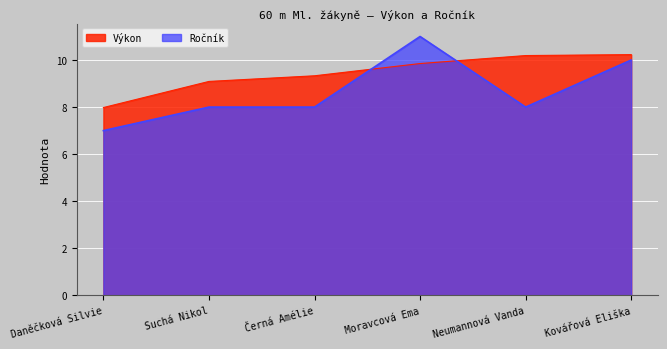

True or false: Ročník has a value of 4.5 at Kovářová Eliška.

False